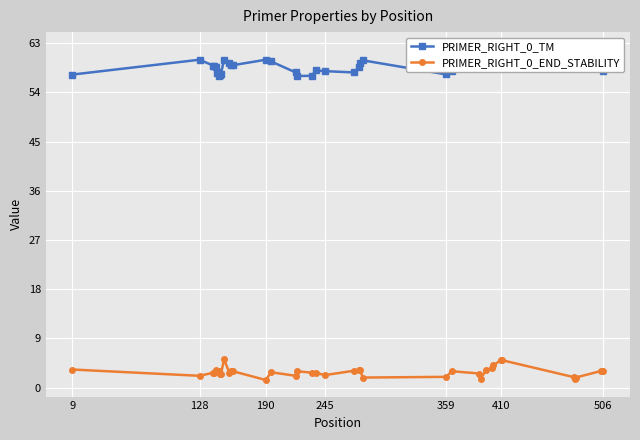

How many data points in PRIMER_RIGHT_0_TM are above 58?

26